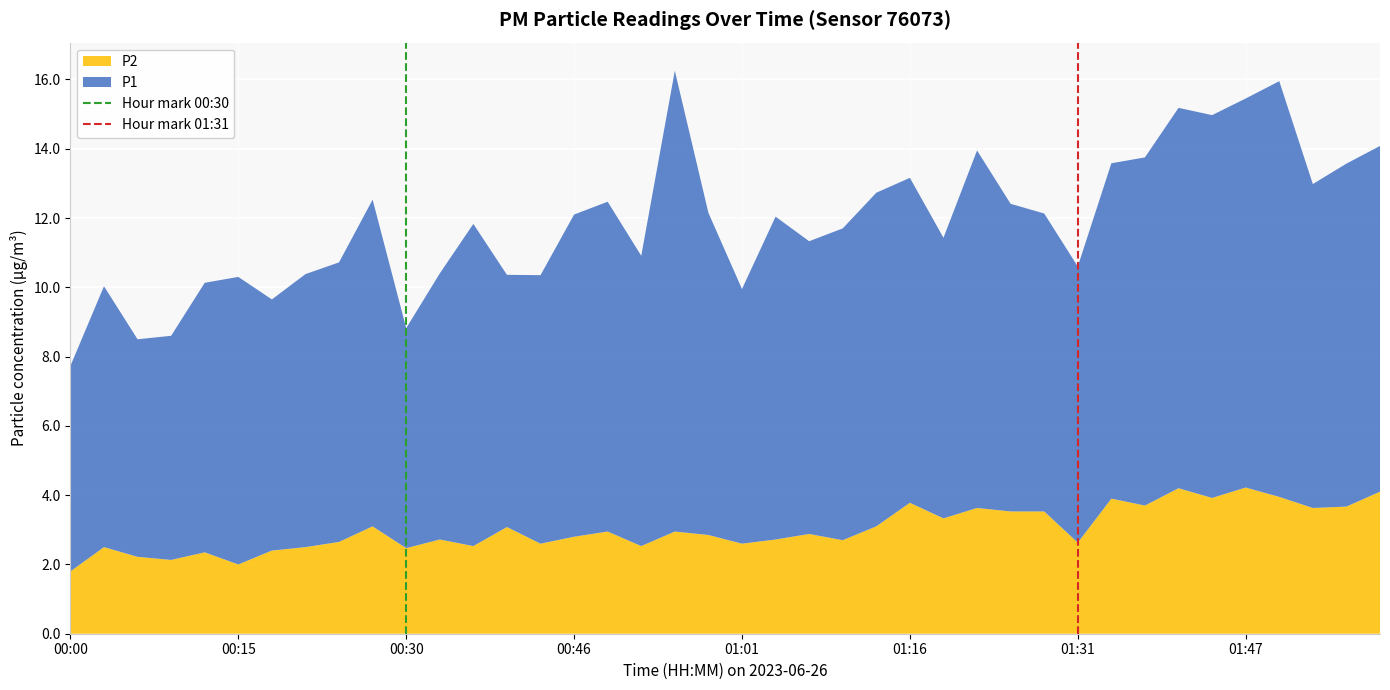

What is the lowest value of the P2 series?

1.8